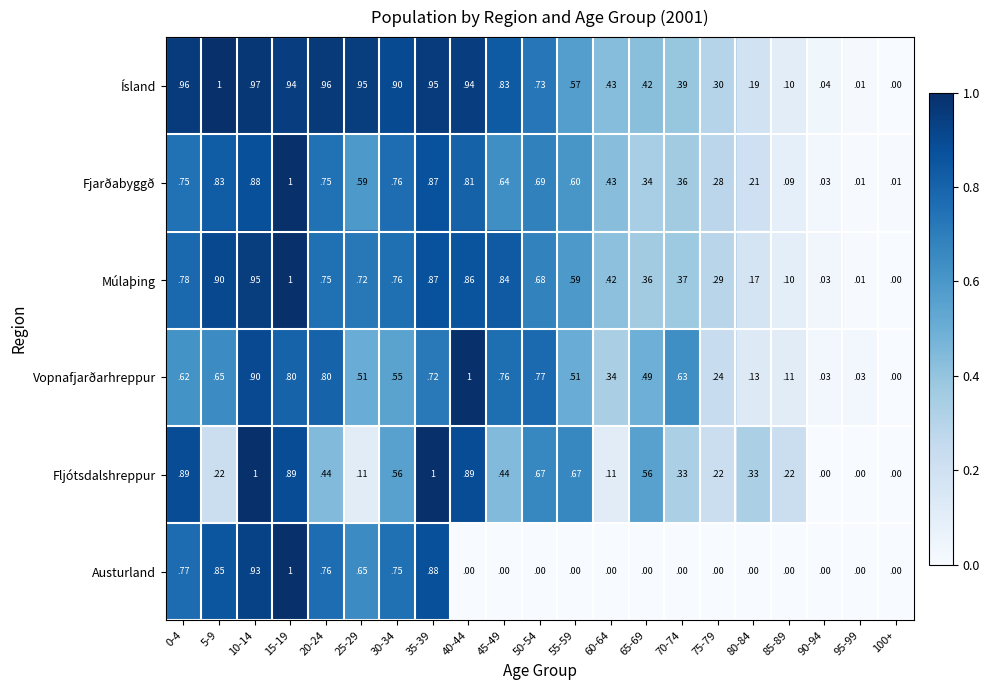

How many distinct data groups are displayed?

6